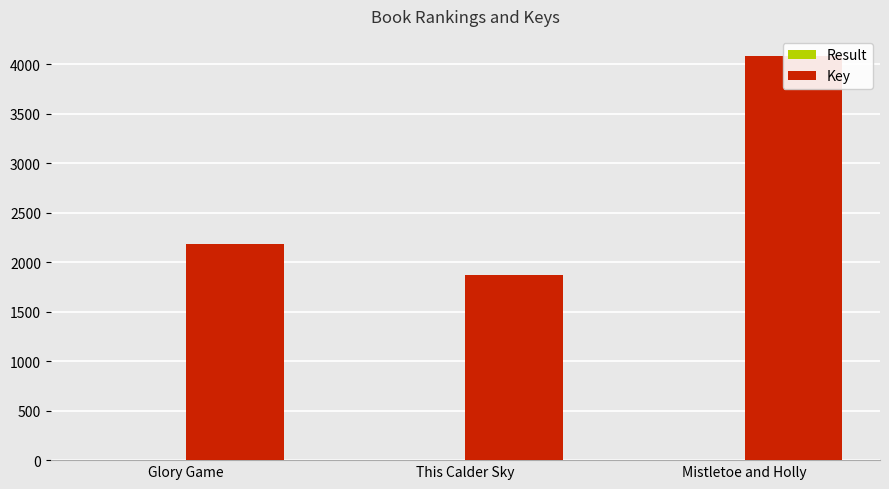

What is the total value across all series at Mistletoe and Holly?

4083